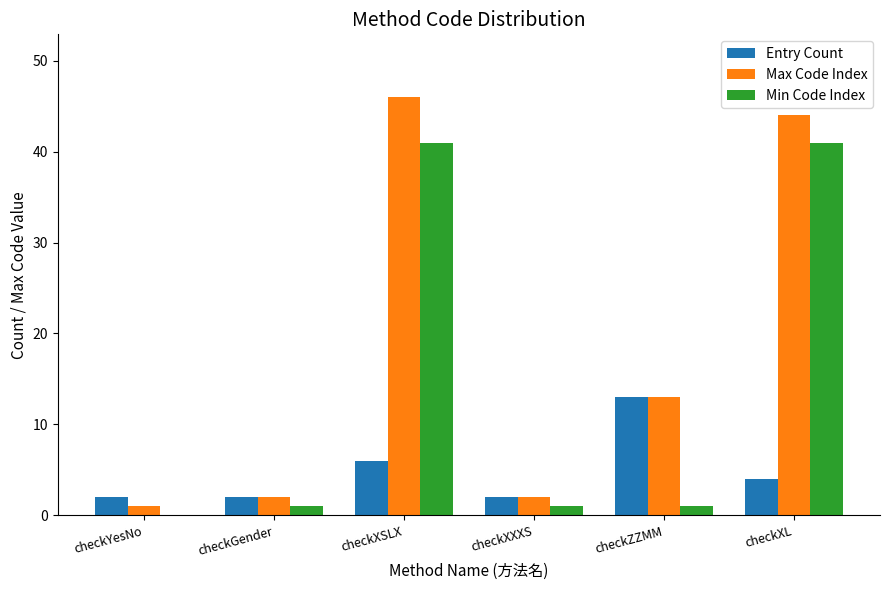

What is the maximum value for Entry Count?

13